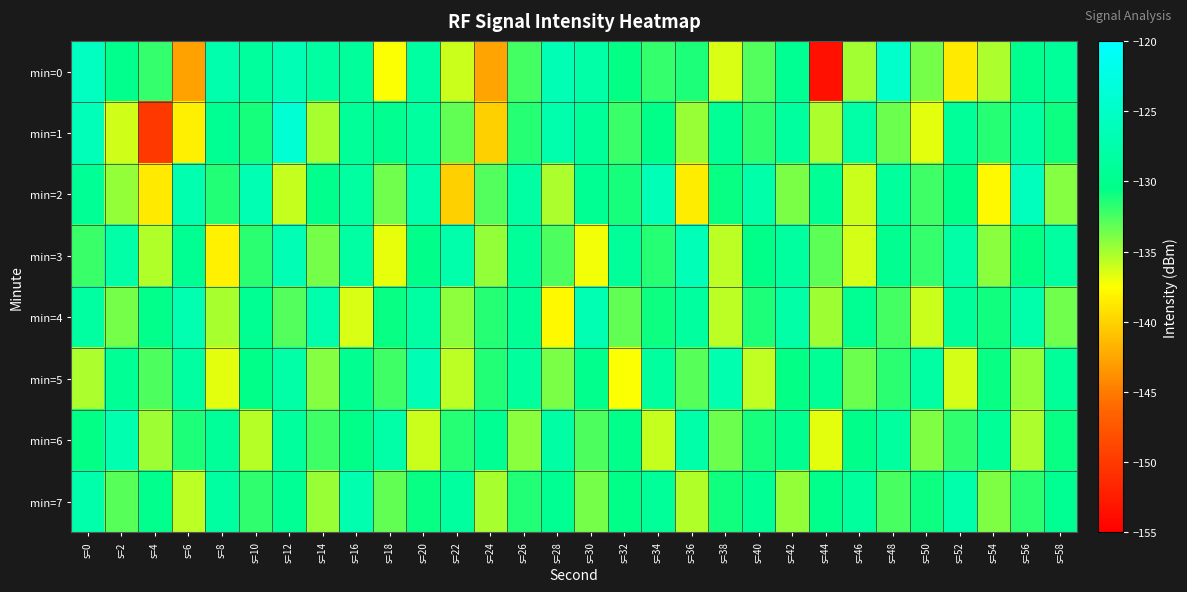

How many data points does each series have?

30